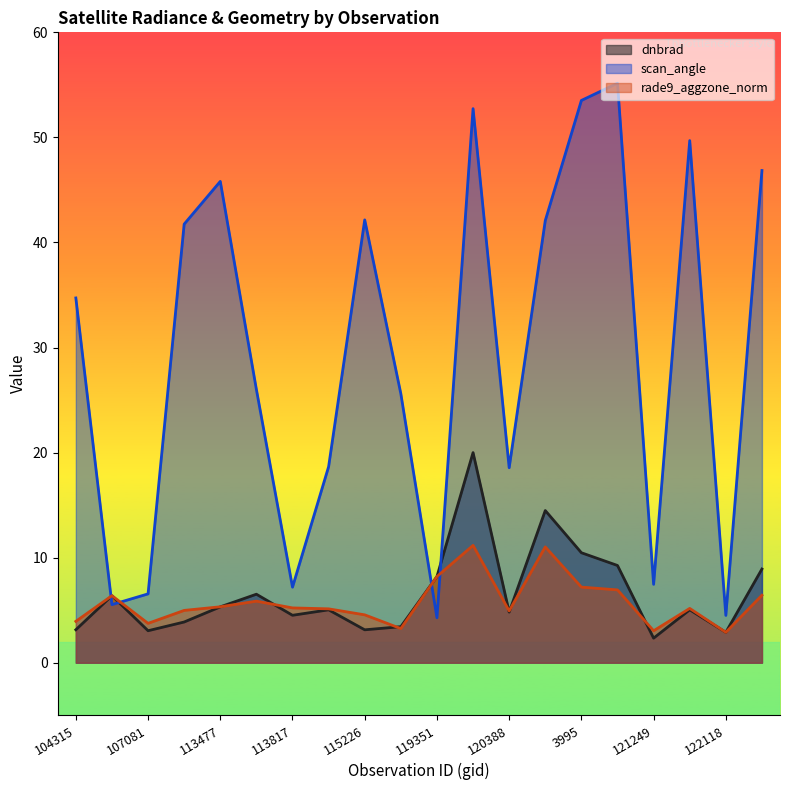

Which has a higher value, 120388 or 115591?

120388